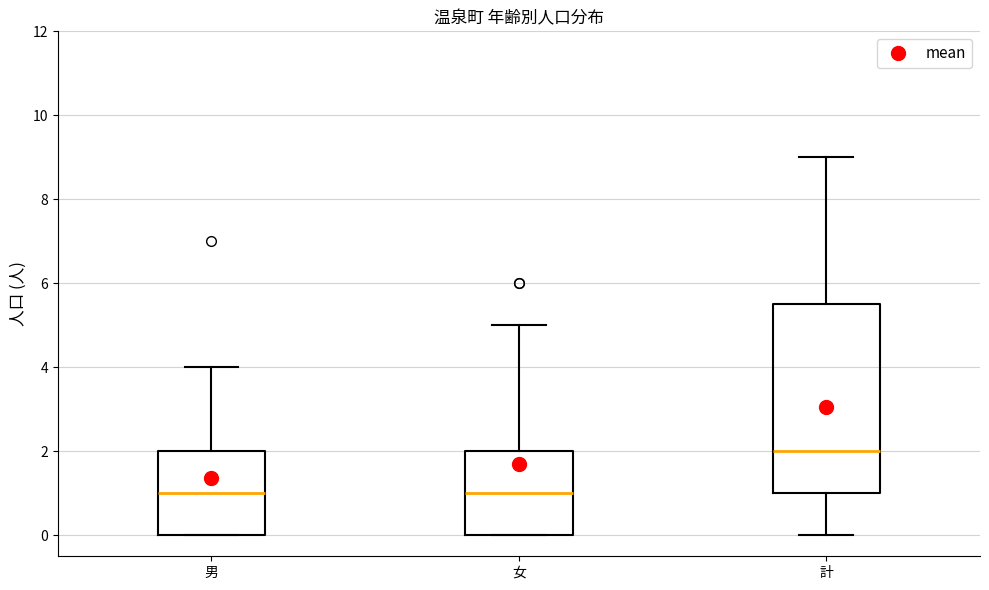

Reading left to right, read every box against the y-axis: the position of its median line, the range the box covers, and the ends of its whiskers. The values are not printed on the chart, so give them approximately, as read against the axis.

男: median 1.0, box 0.0 to 2.0, whiskers 0.0 to 4.0
女: median 1.0, box 0.0 to 2.0, whiskers 0.0 to 5.0
計: median 2.0, box 1.0 to 5.6, whiskers 0.0 to 9.0